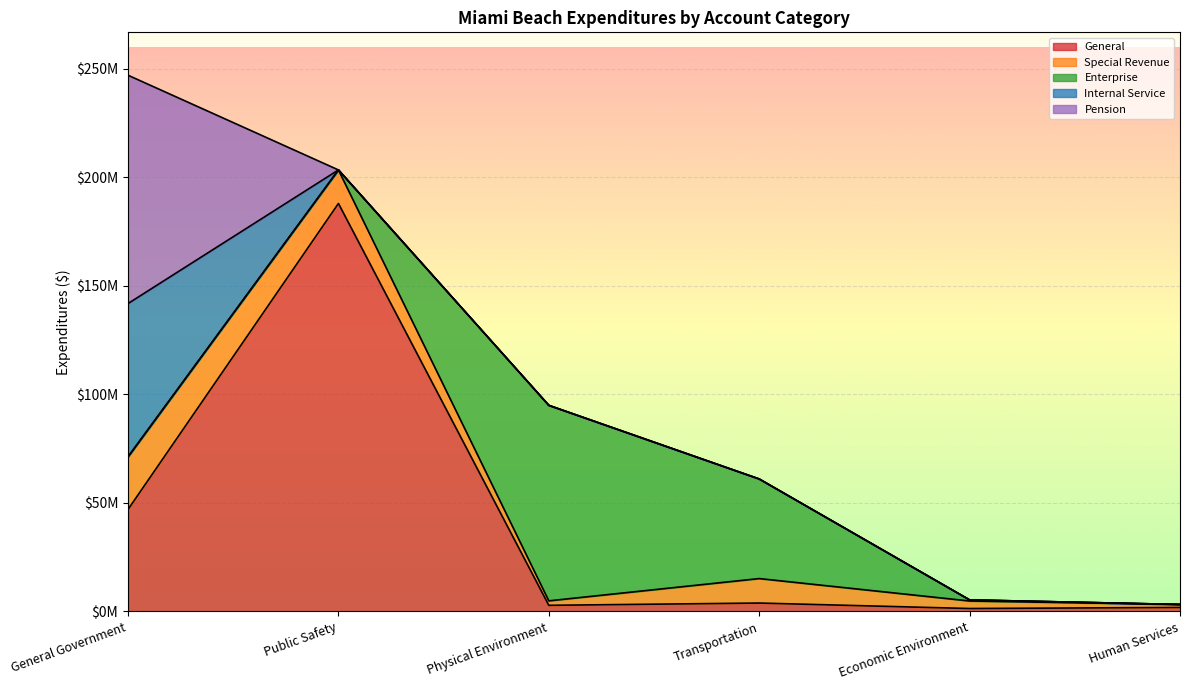

Count the number of data series in this chart.

5